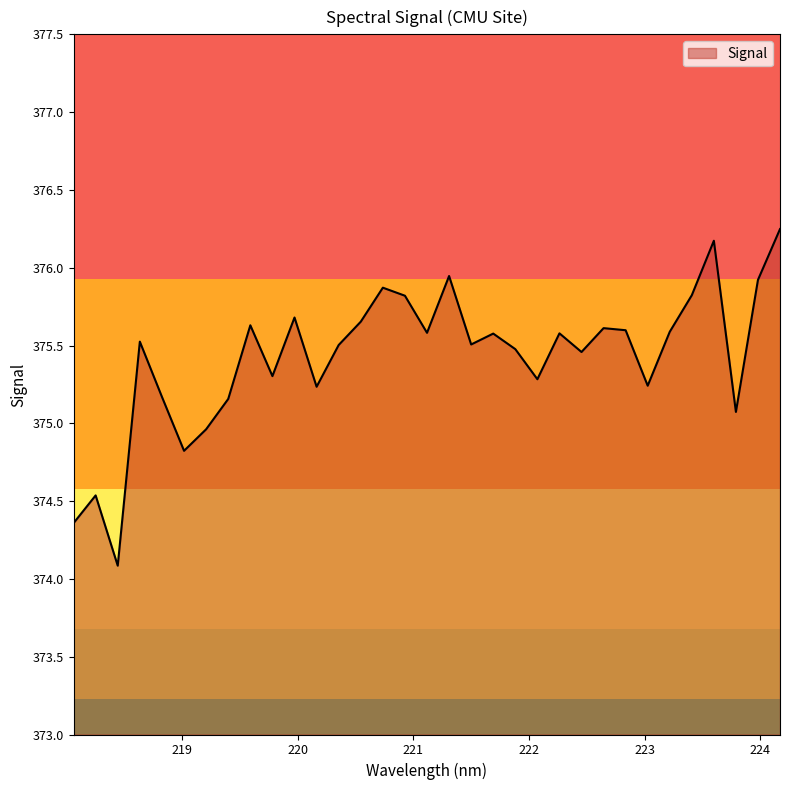

What is the smallest value displayed?

374.1